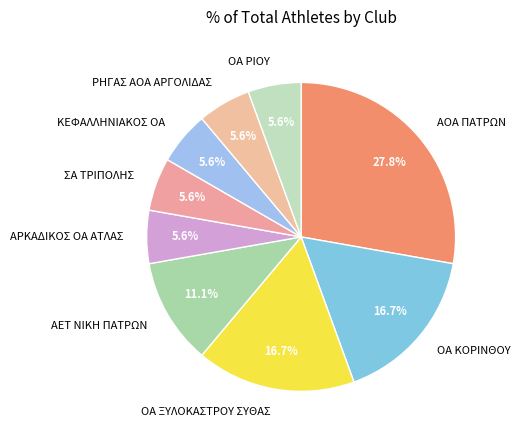

What is the ratio of the value at ΟΑ ΚΟΡΙΝΘΟΥ to the value at ΚΕΦΑΛΛΗΝΙΑΚΟΣ ΟΑ?

3.0